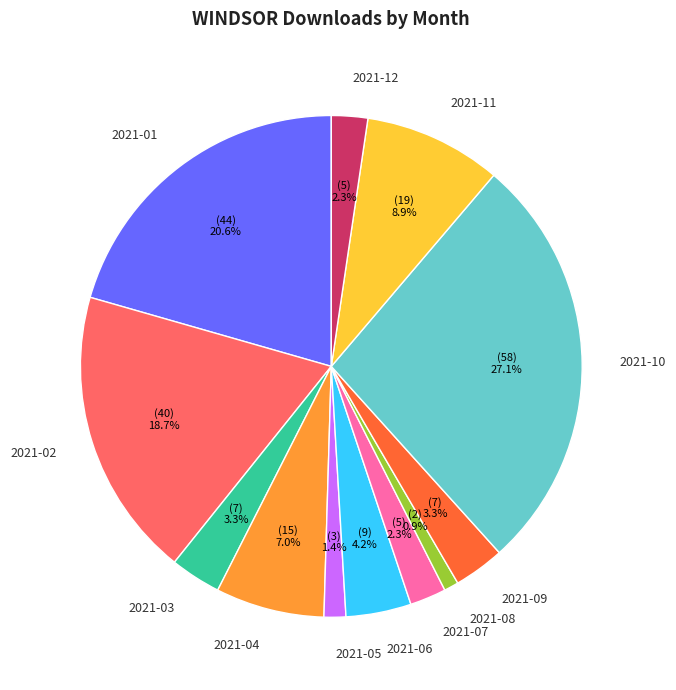

What percentage is NOT represented by 2021-08?

99.1%